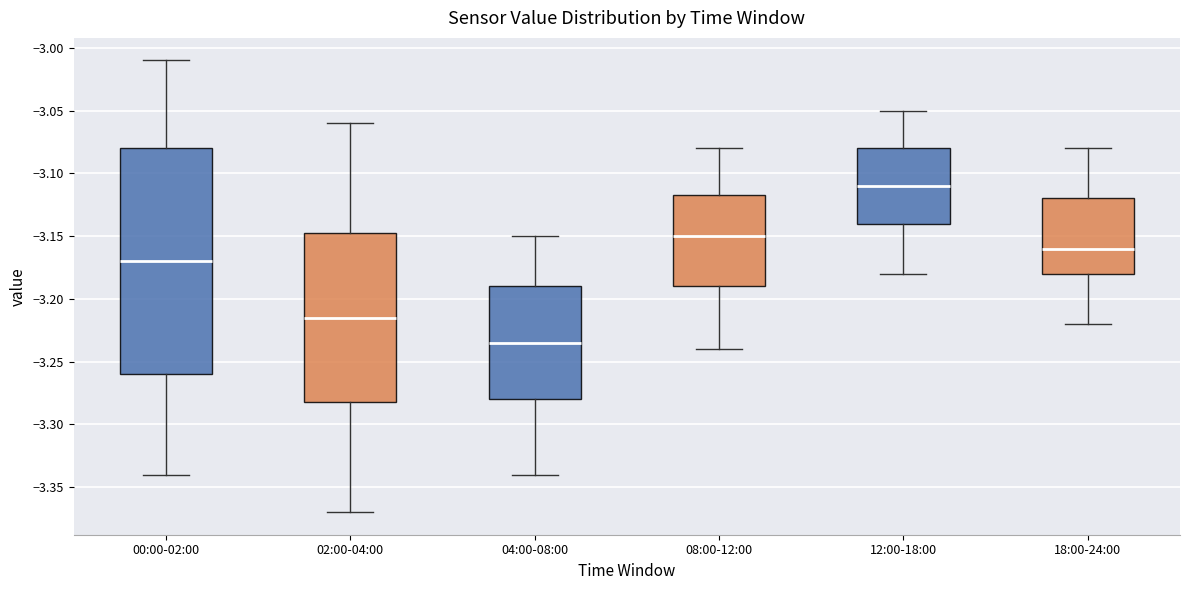

Reading left to right, read every box against the y-axis: the position of its median line, the range the box covers, and the ends of its whiskers. The values are not printed on the chart, so give them approximately, as read against the axis.

00:00-02:00: median -3.170, box -3.260 to -3.080, whiskers -3.340 to -3.010
02:00-04:00: median -3.215, box -3.280 to -3.145, whiskers -3.370 to -3.060
04:00-08:00: median -3.235, box -3.280 to -3.190, whiskers -3.340 to -3.150
08:00-12:00: median -3.150, box -3.190 to -3.115, whiskers -3.240 to -3.080
12:00-18:00: median -3.110, box -3.140 to -3.080, whiskers -3.180 to -3.050
18:00-24:00: median -3.160, box -3.180 to -3.120, whiskers -3.220 to -3.080